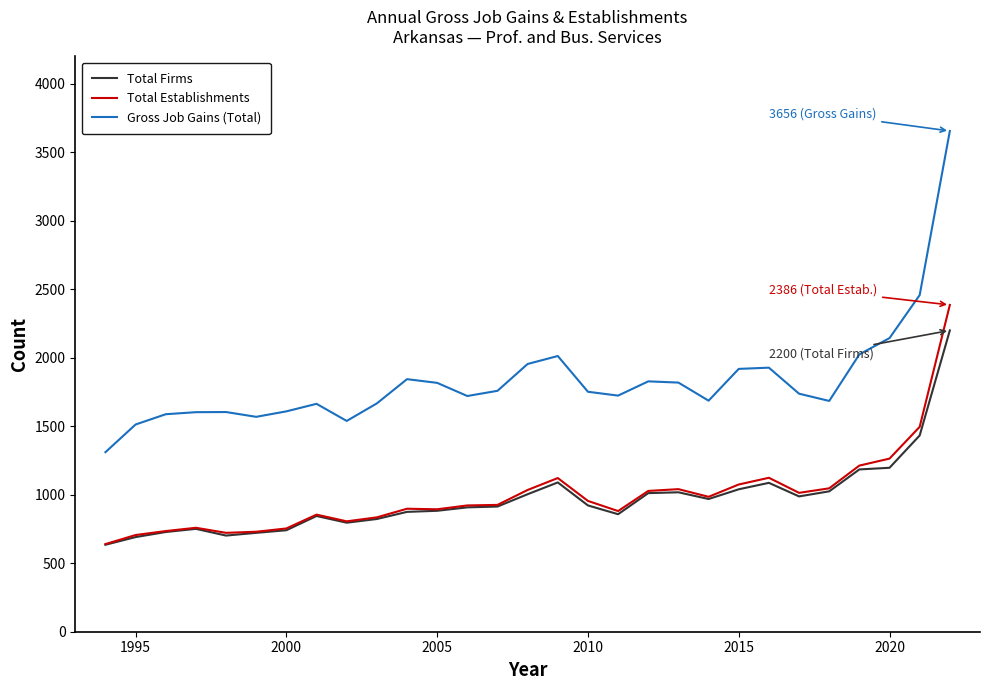

True or false: Gross Job Gains (Total) and Total Establishments cross at least once.

False